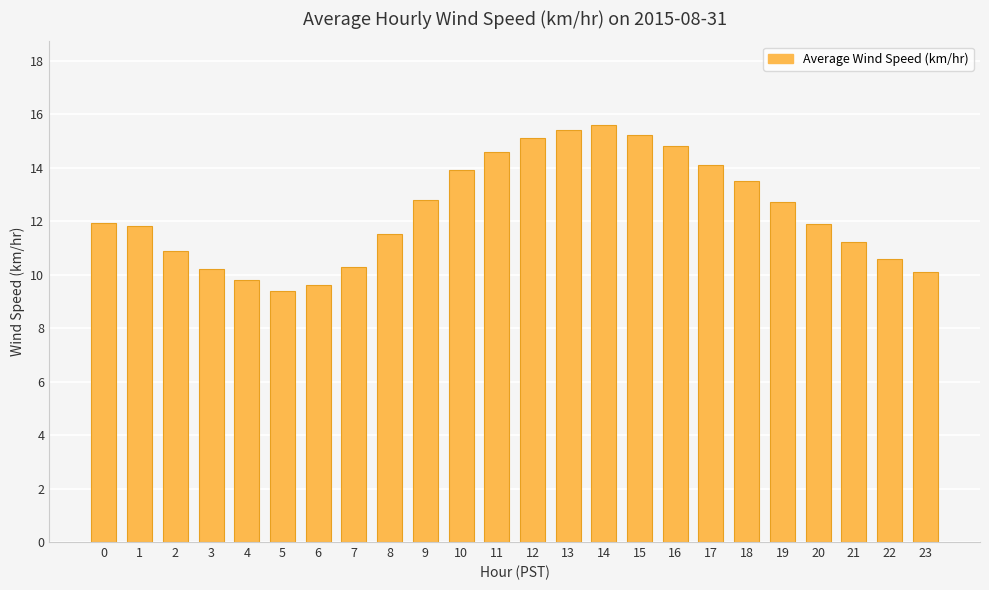

What is the average value?

12.4